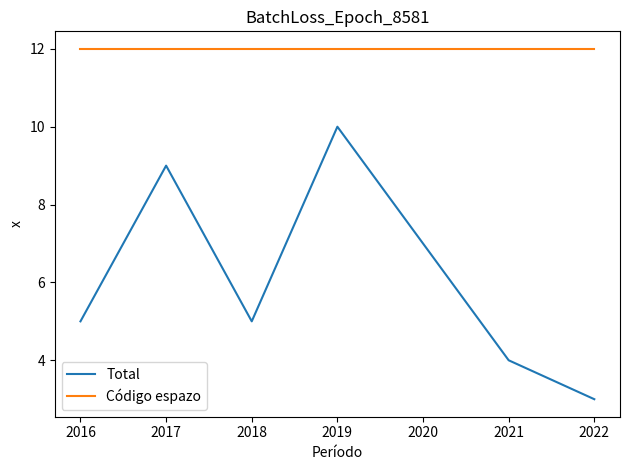

How many series are shown in this chart?

2